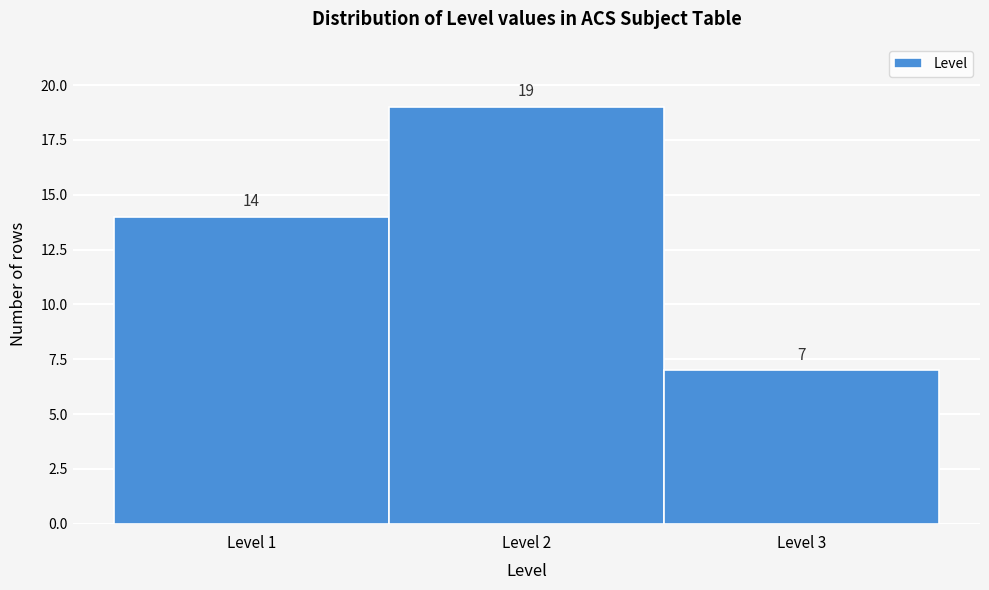

Reading left to right, list every bar in this chart as the range it spans on the x-axis followed by its height.

0.5 to 1.5: 14
1.5 to 2.5: 19
2.5 to 3.5: 7